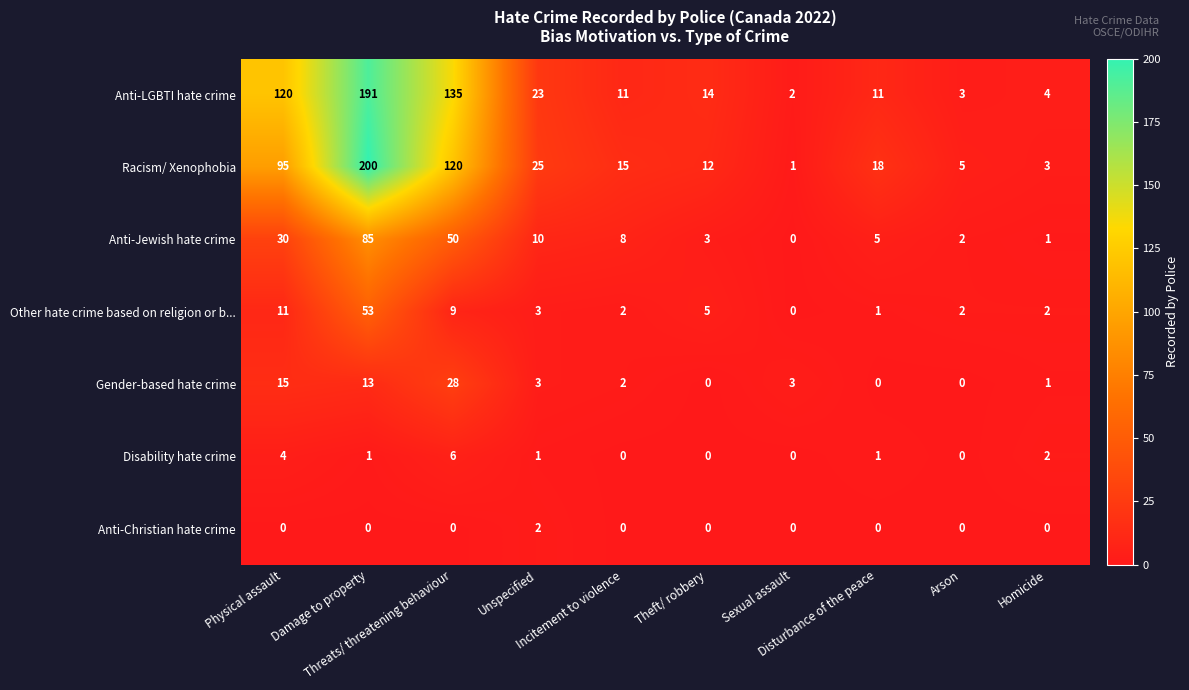

How many values in the Racism/ Xenophobia series are below 18?

5